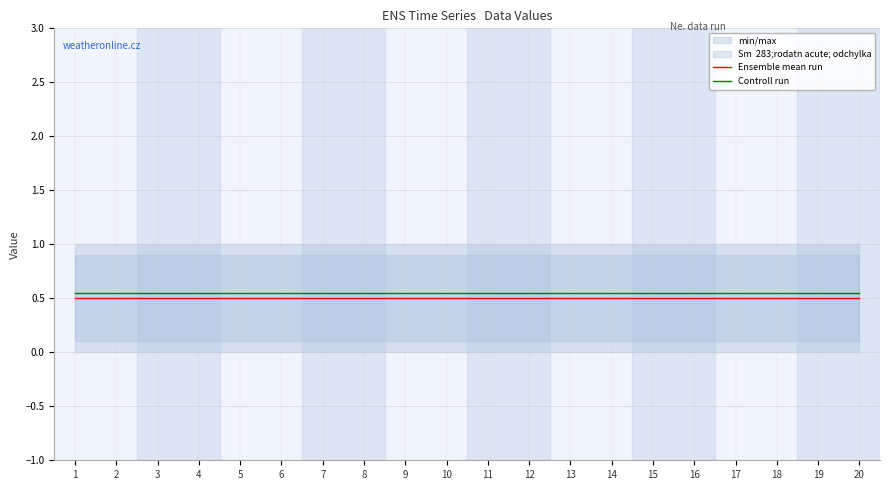

List the series in order of their overall mean, lowest first.

Ensemble mean run, Controll run